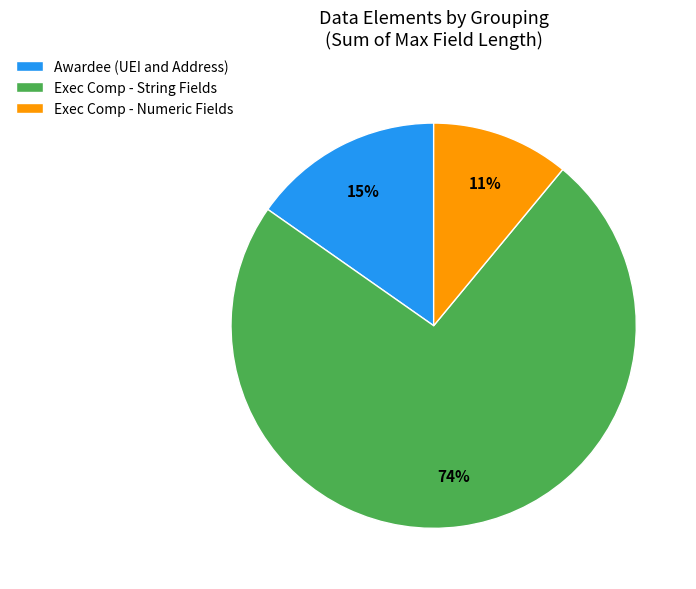

Combined, do Exec Comp - String Fields and Exec Comp - Numeric Fields account for over 50%?

Yes